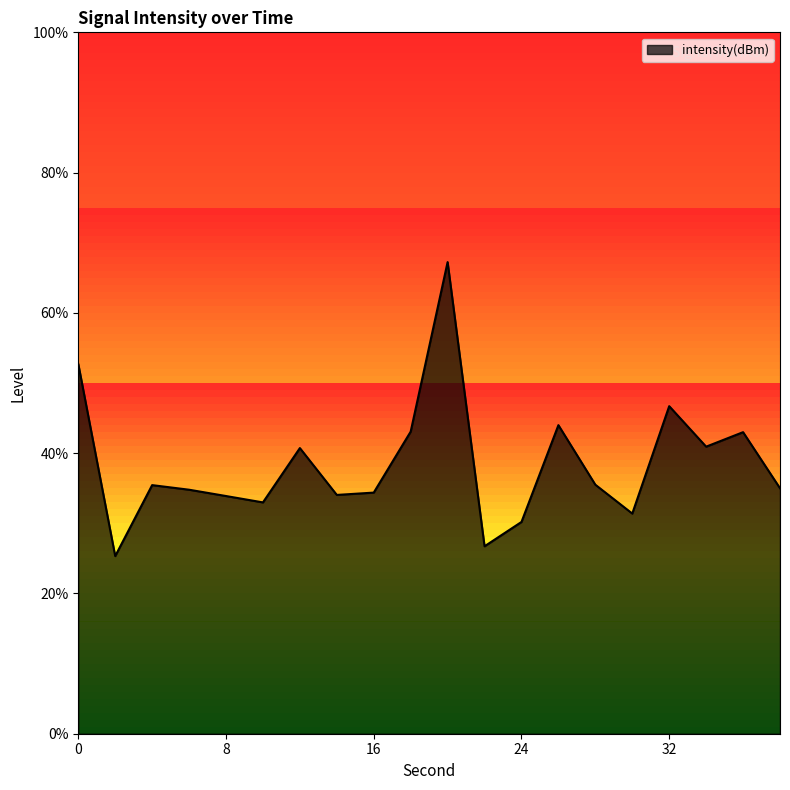

What is the change in value from 18 to 32?

+0.5